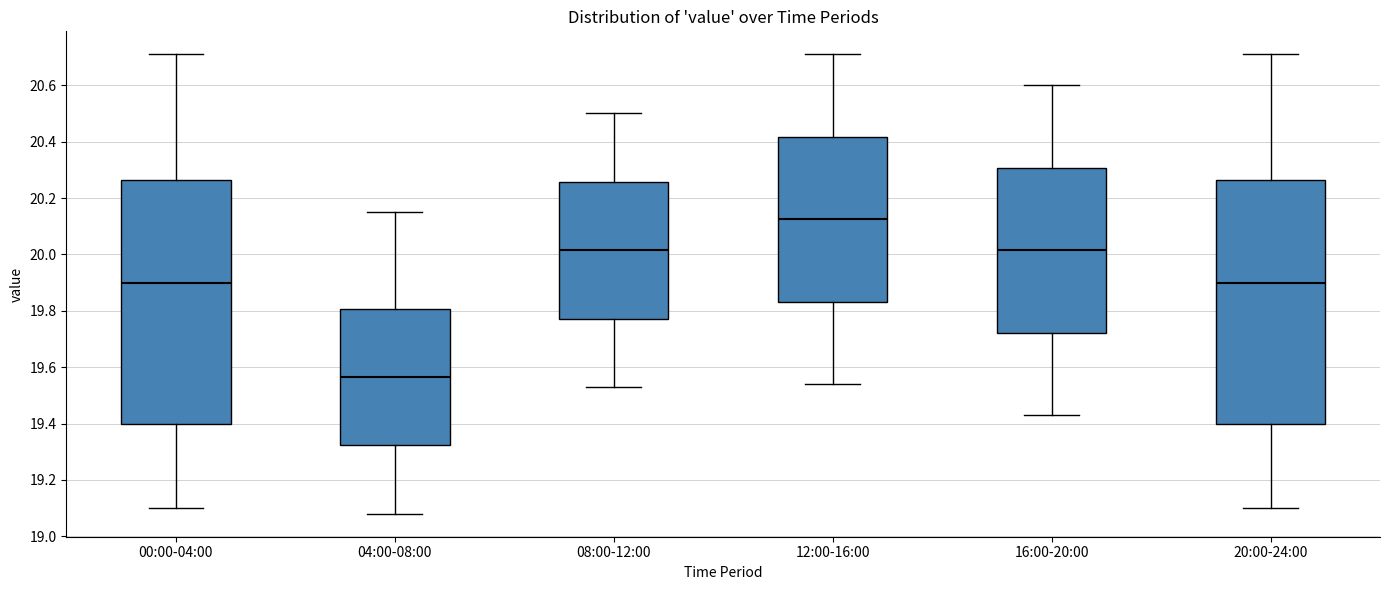

Which box has the highest median line?

12:00-16:00